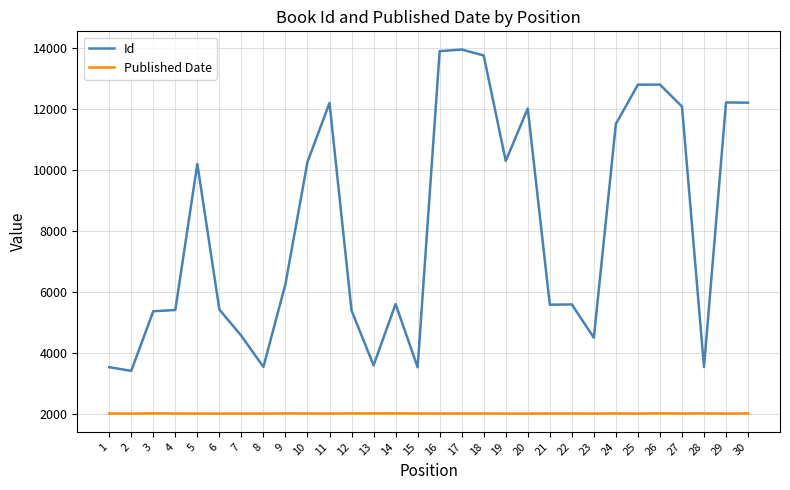

Which series changed the most between 7 and 11?

Id